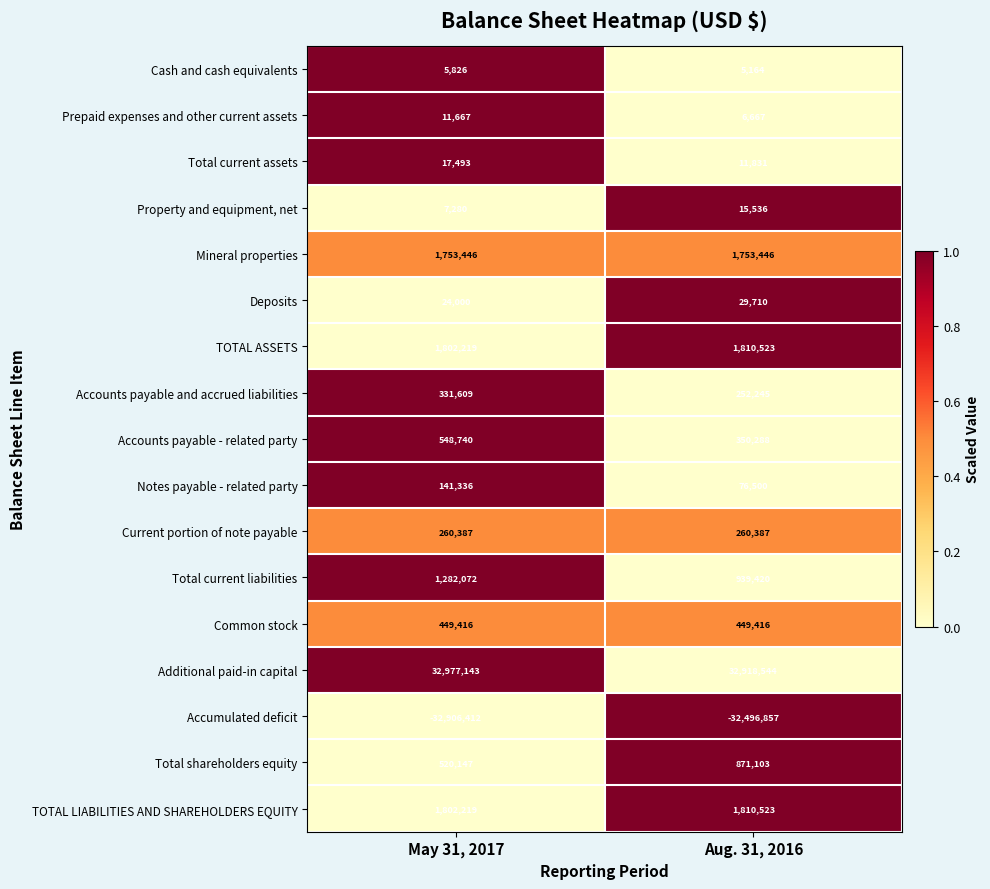

At how many categories does at least one series exceed 0?

2